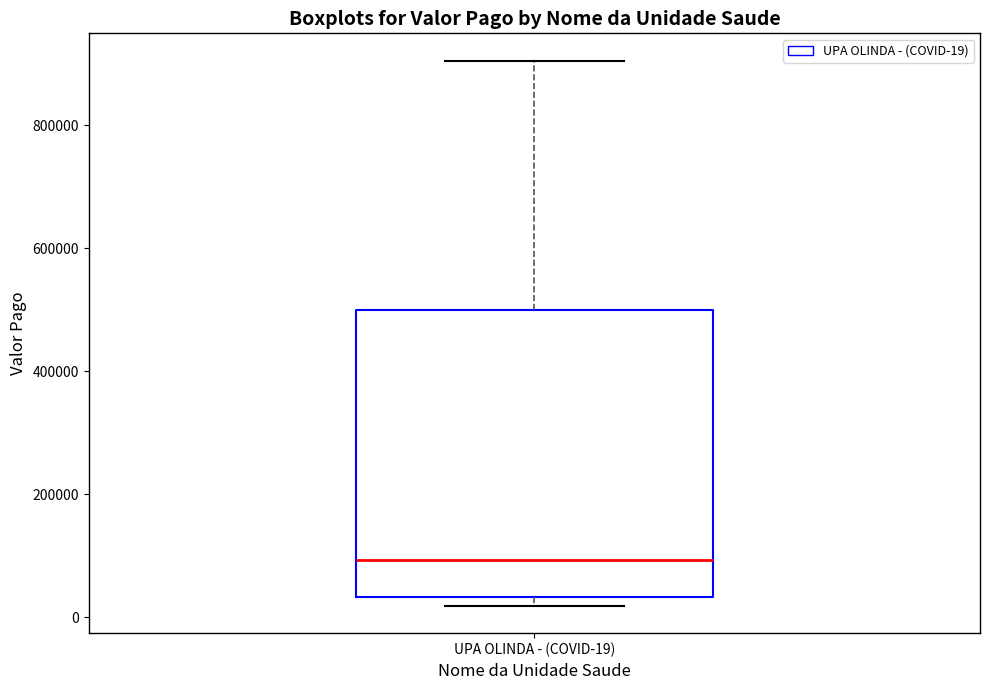

Read this box plot against the y-axis: the position of the median line, the range covered by the box, and the ends of both whiskers. The values are not printed on the chart, so give them approximately, as read against the axis.

median 100000, box 40000 to 500000, whiskers 20000 to 900000